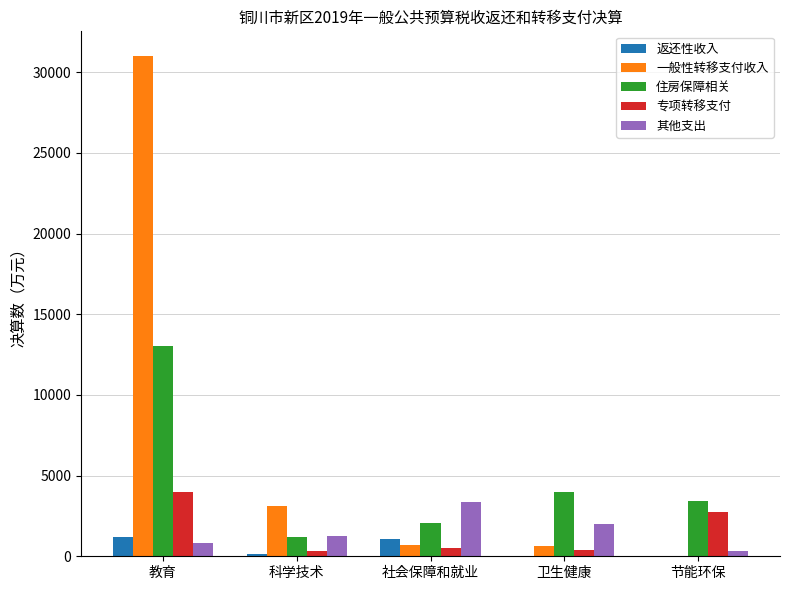

What are all the series names shown in the legend?

返还性收入, 一般性转移支付收入, 住房保障相关, 专项转移支付, 其他支出